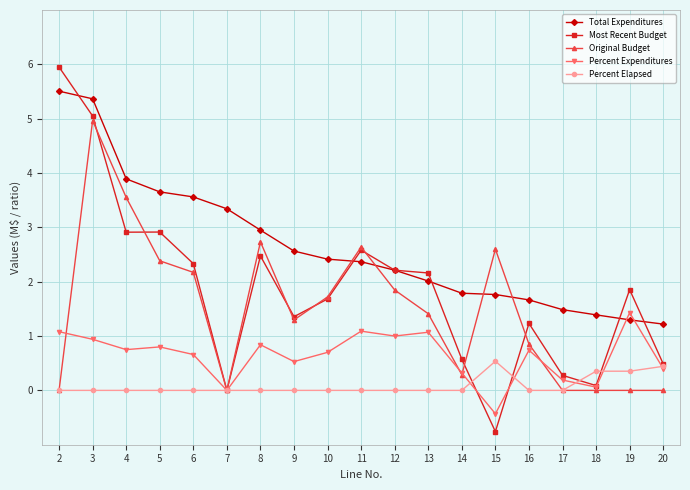

Between 4 and 8, which series saw the biggest shift?

Total Expenditures